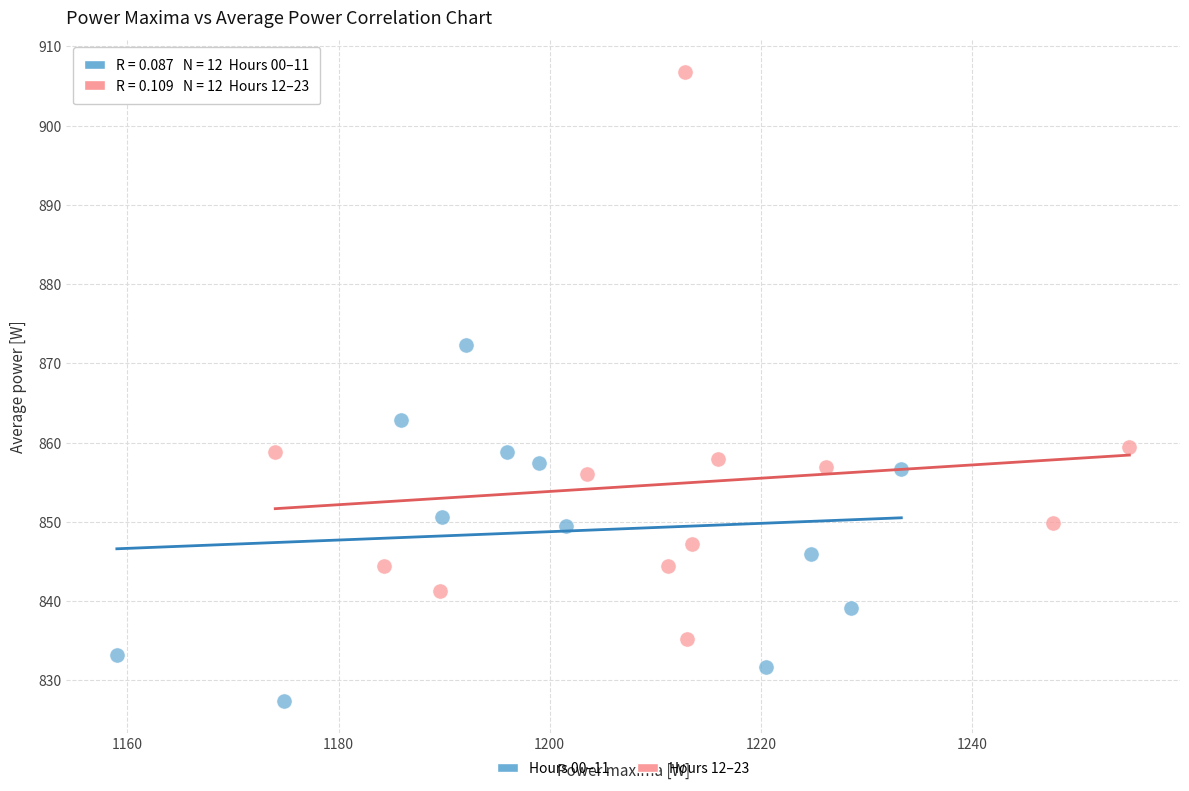

Which series reaches the maximum Y coordinate?

Hours 12–23